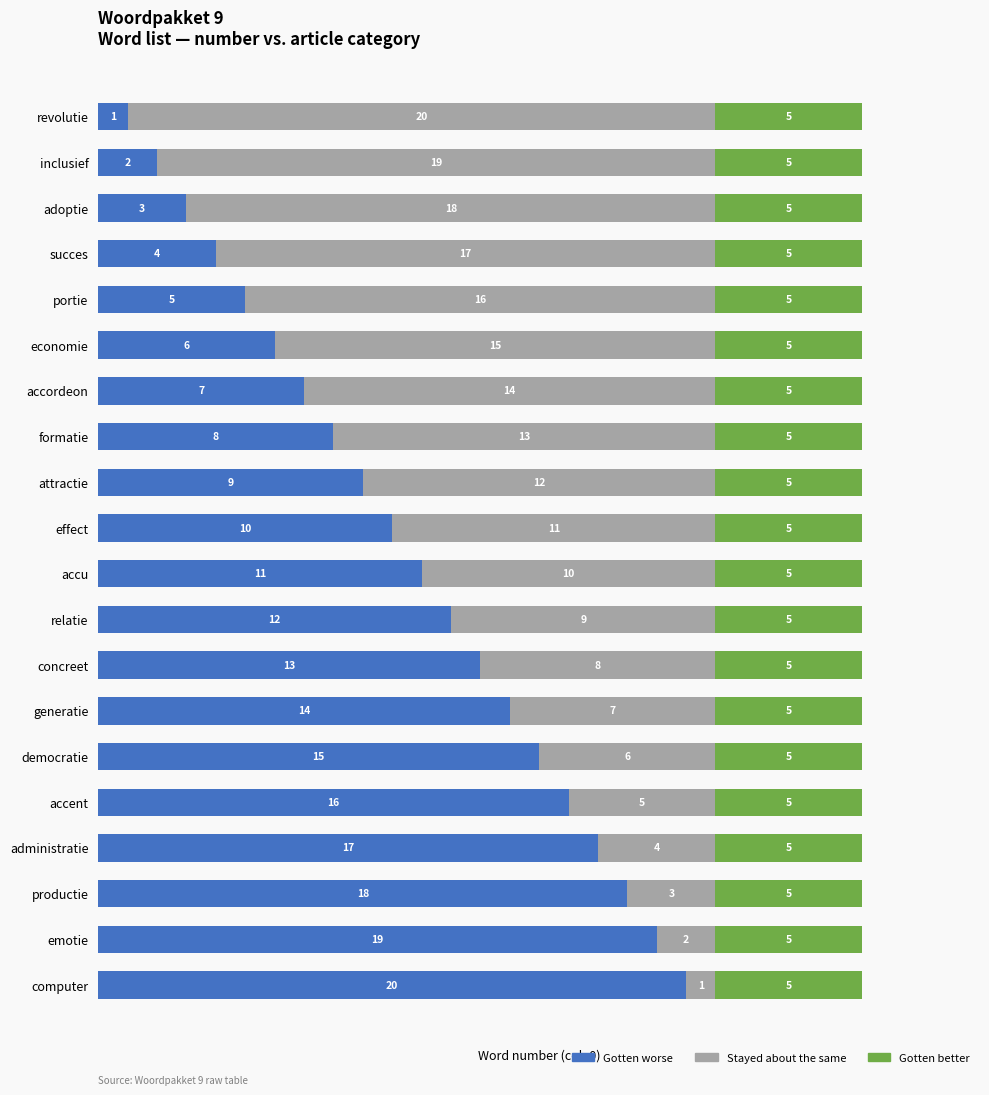

At which label does Gotten worse reach its peak?

computer